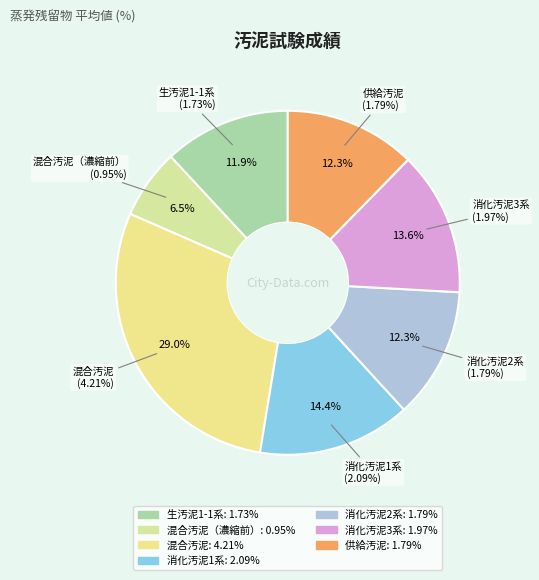

To the nearest percent, what is the average slice percentage?

14%